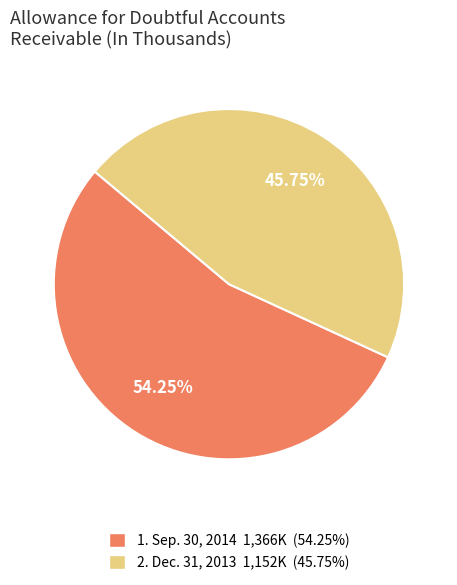

What is the largest slice in the pie chart?

Sep. 30, 2014